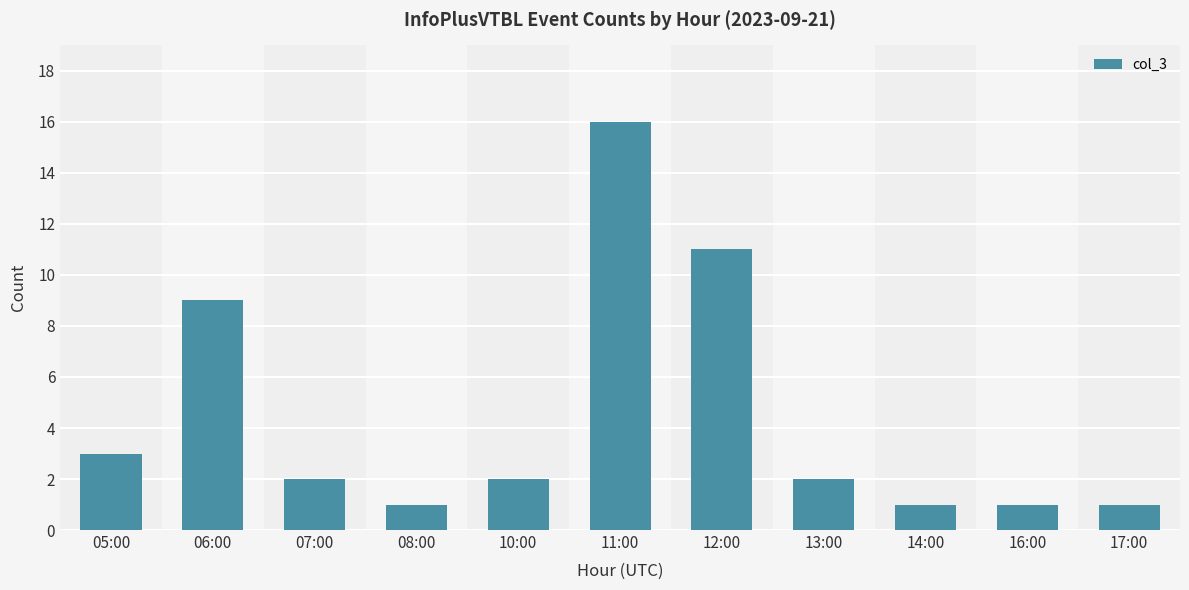

Count the number of categories in the chart.

11